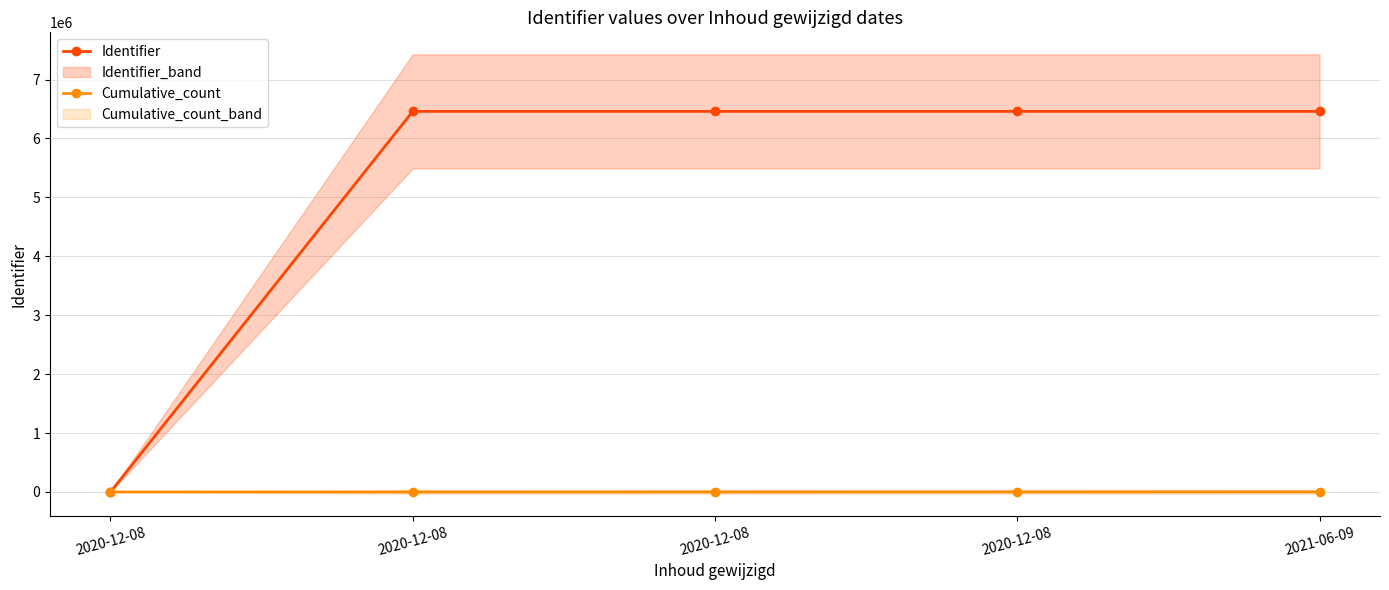

Reading left to right, extract all data points from this chart.

Identifier: 2020-12-08=0.0	2020-12-08=6459357.0	2020-12-08=6459361.0	2020-12-08=6459367.0	2021-06-09=6459370.0
Cumulative_count: 2020-12-08=0.0	2020-12-08=600.0	2020-12-08=1200.0	2020-12-08=1800.0	2021-06-09=2400.0